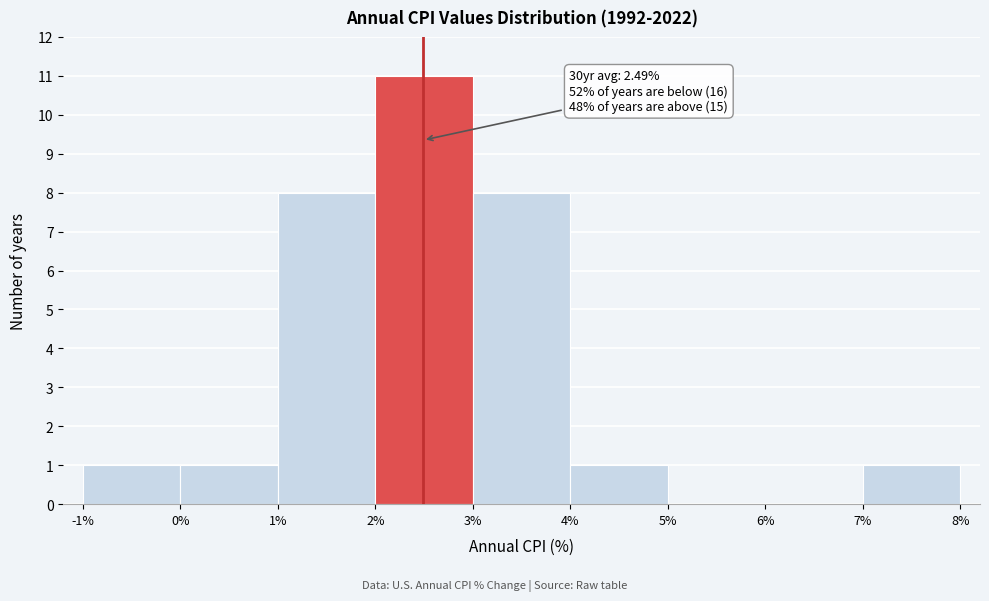

Which range on the x-axis has the tallest bar?

2% to 3%